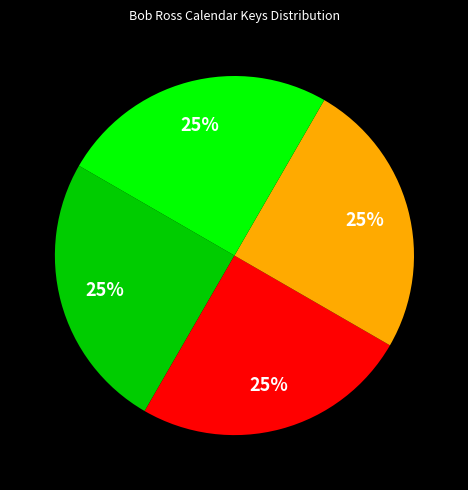

Is there any slice that represents more than half of the pie?

No